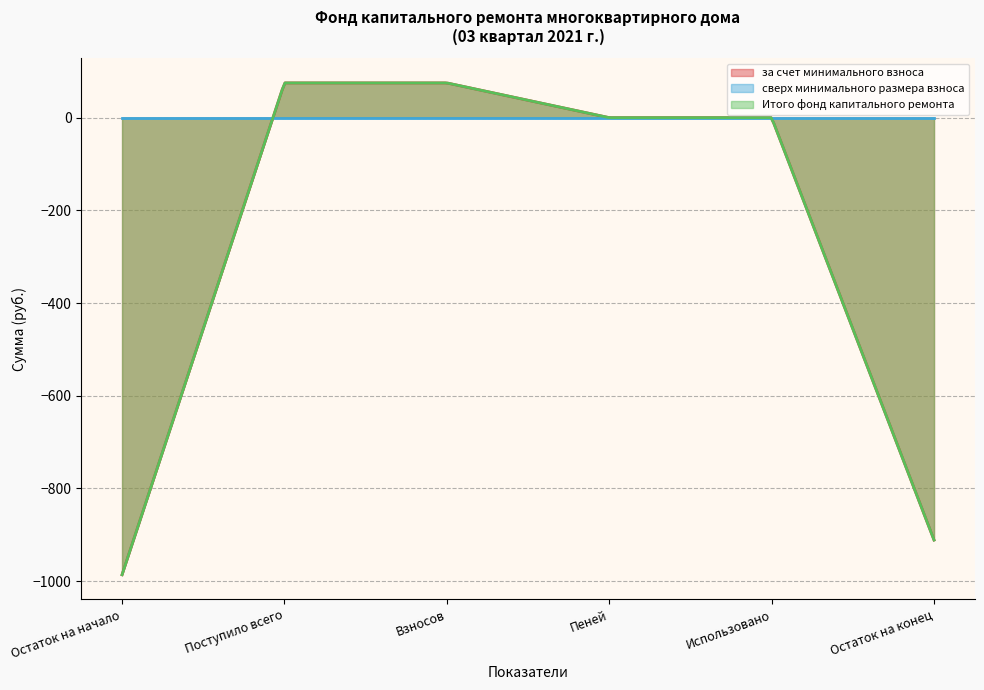

At which label is за счет минимального взноса closest to -455?

Пеней